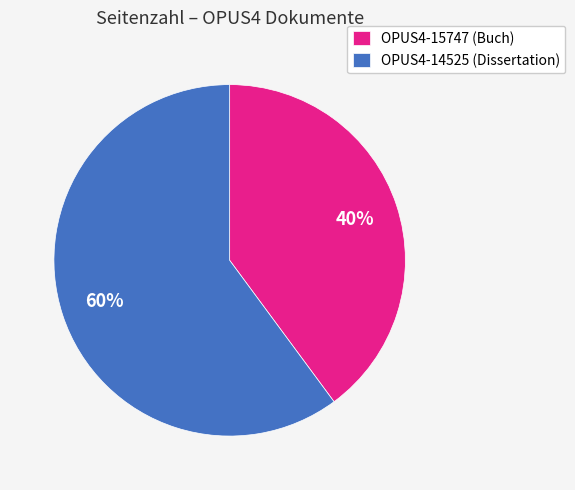

Which category has the biggest portion of the pie?

OPUS4-14525